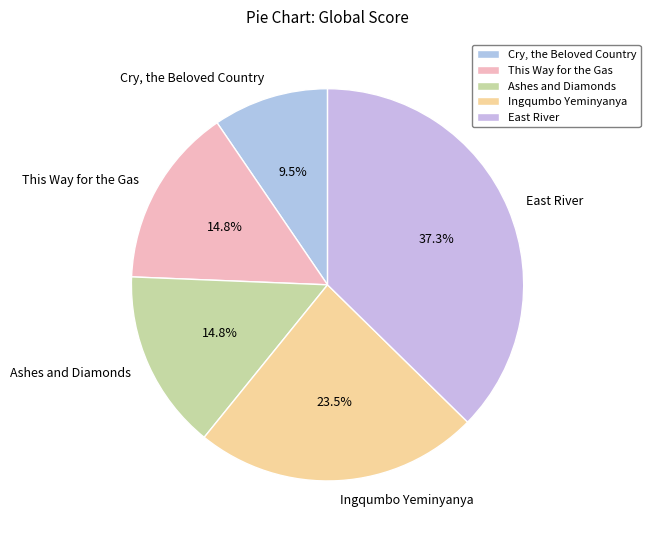

Is there any slice that represents more than half of the pie?

No